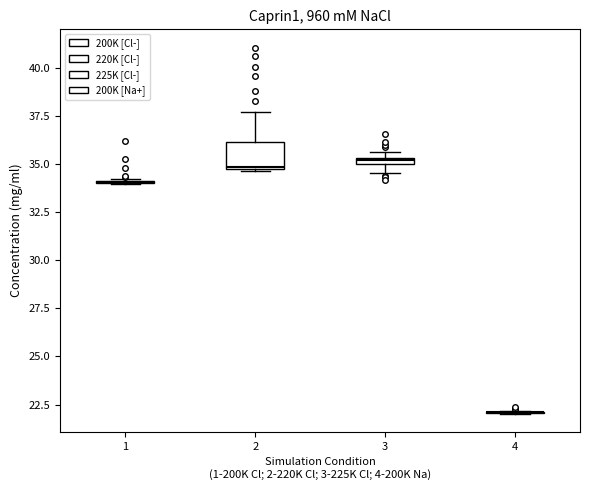

Comparing the boxes themselves (not the whiskers), which one is the tallest?

2